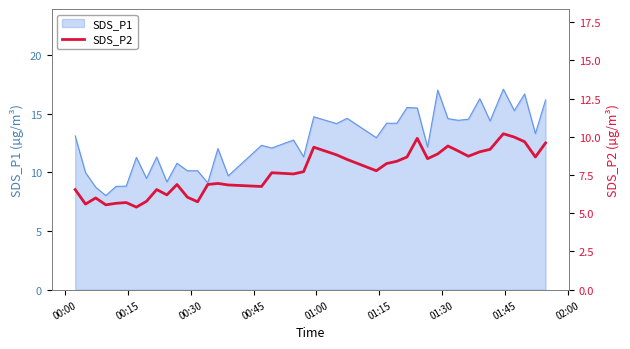

How many interior local valleys (lower than both neighbors) does the data have?

11